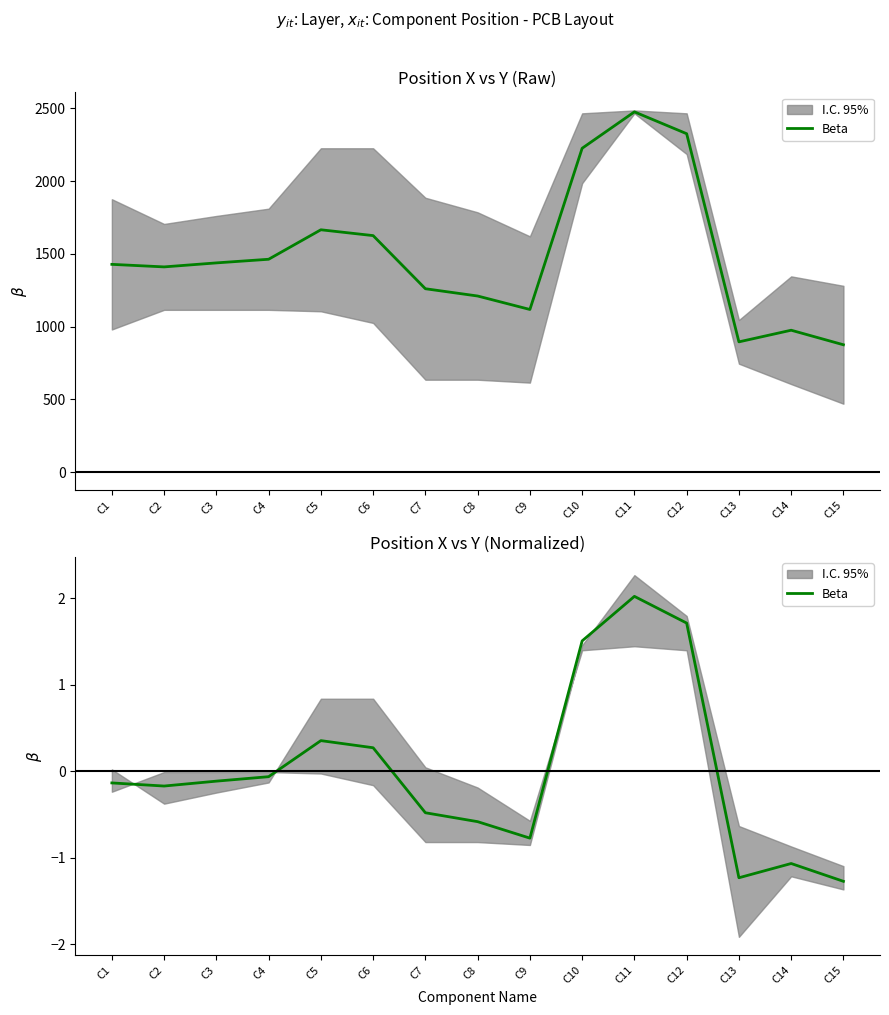

What value does the data have at C13?

-1.2